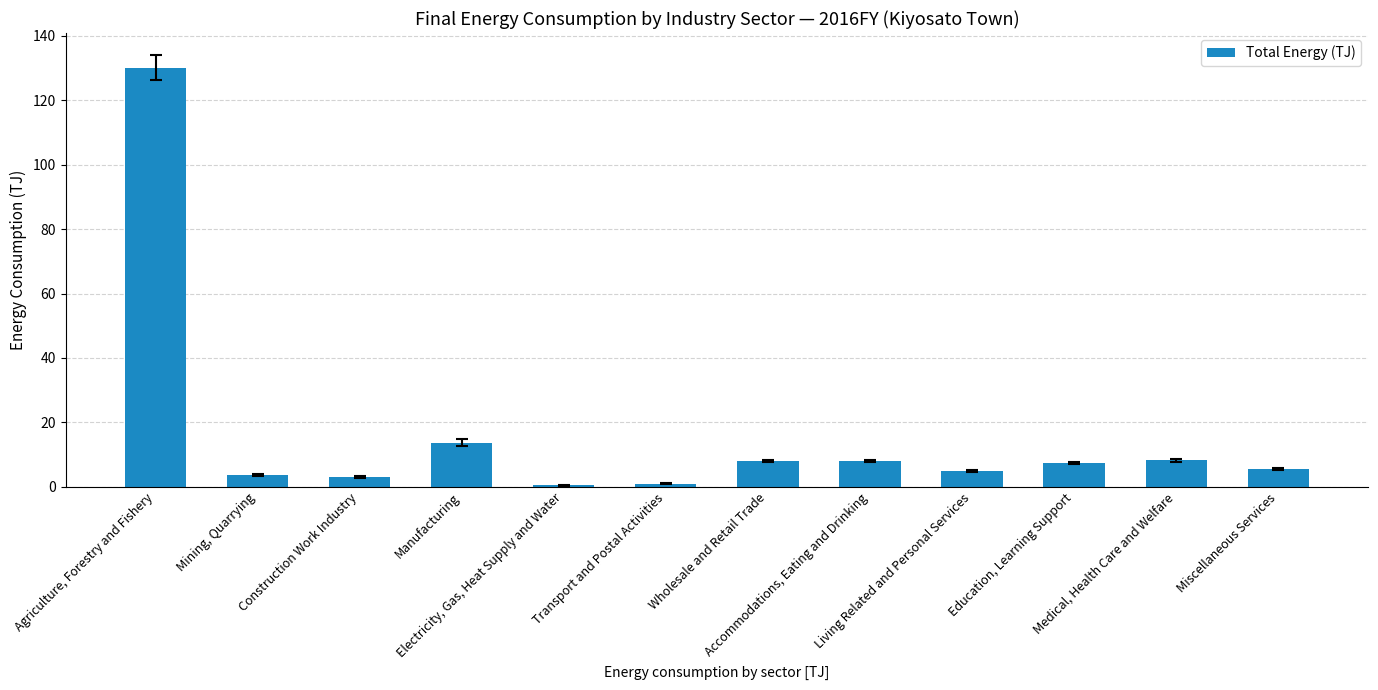

What is the maximum value shown in the chart?

130.2